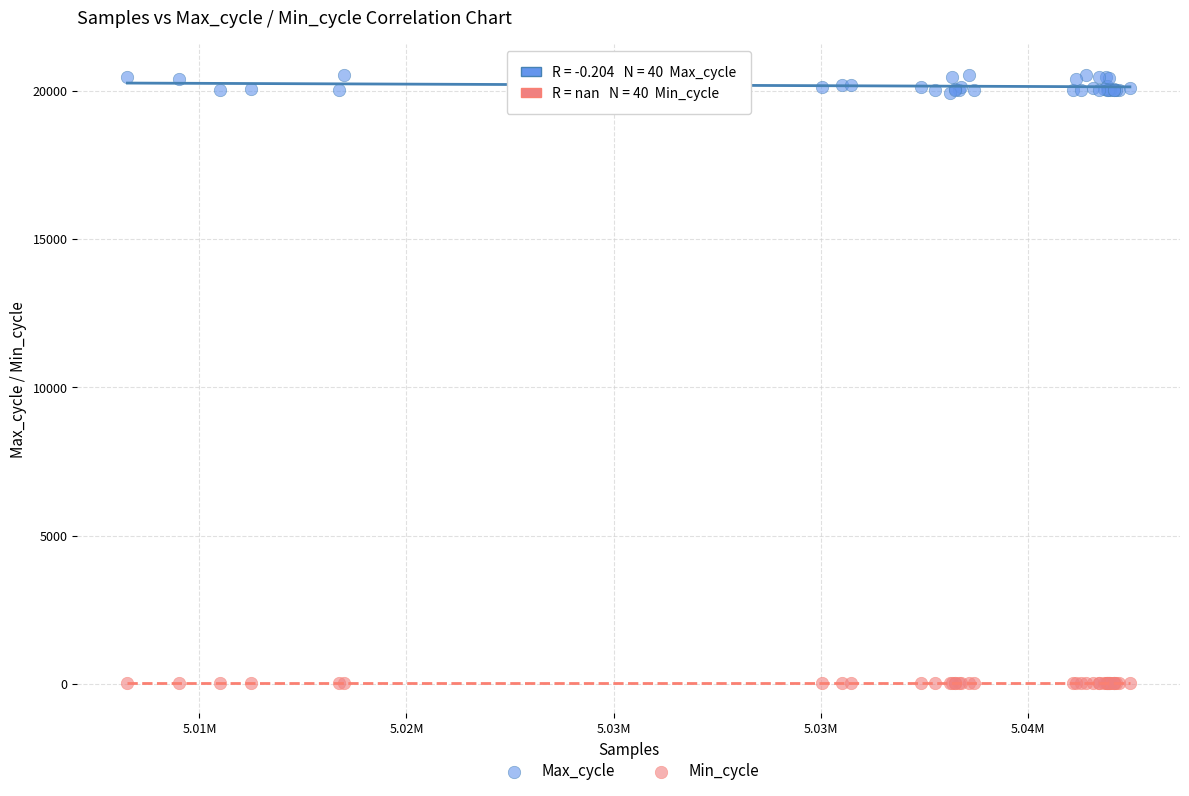

Which series reaches the maximum Y coordinate?

Max_cycle